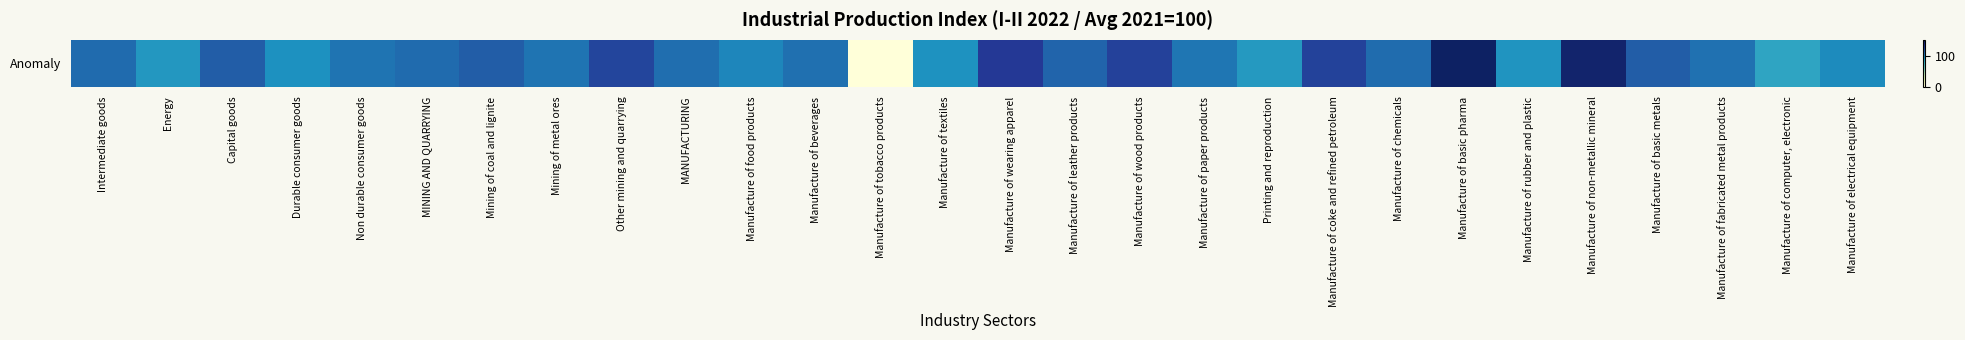

The chart shows a value of 107.8 at MINING AND QUARRYING. True or false?

True